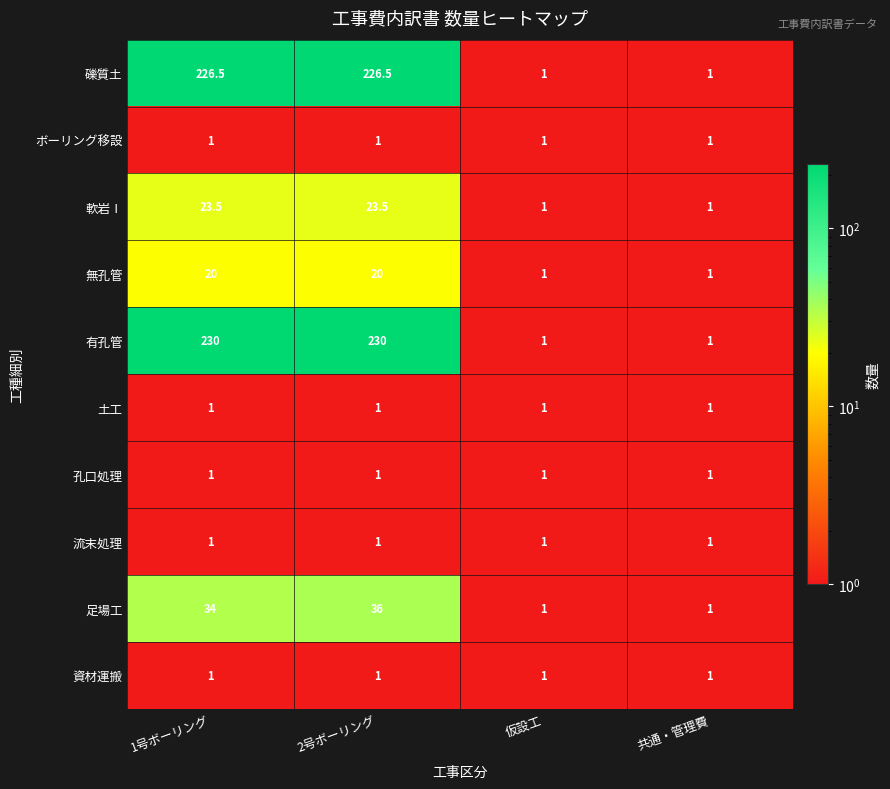

What is the sum of all 資材運搬 values?

4.0